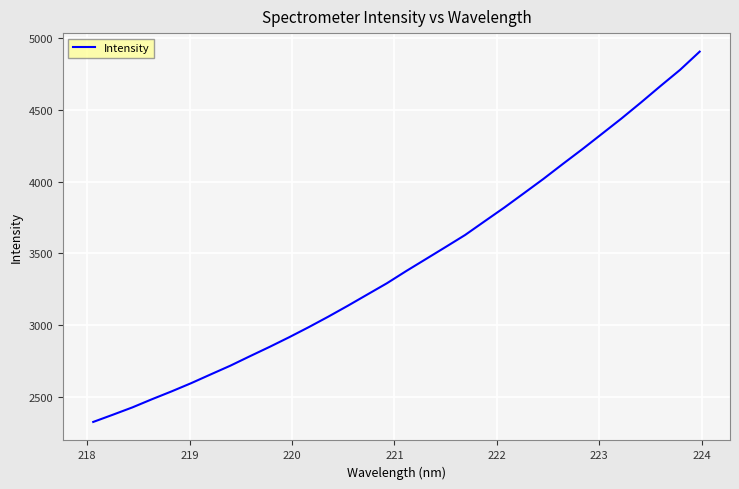

What is the minimum value shown in the chart?

2328.4